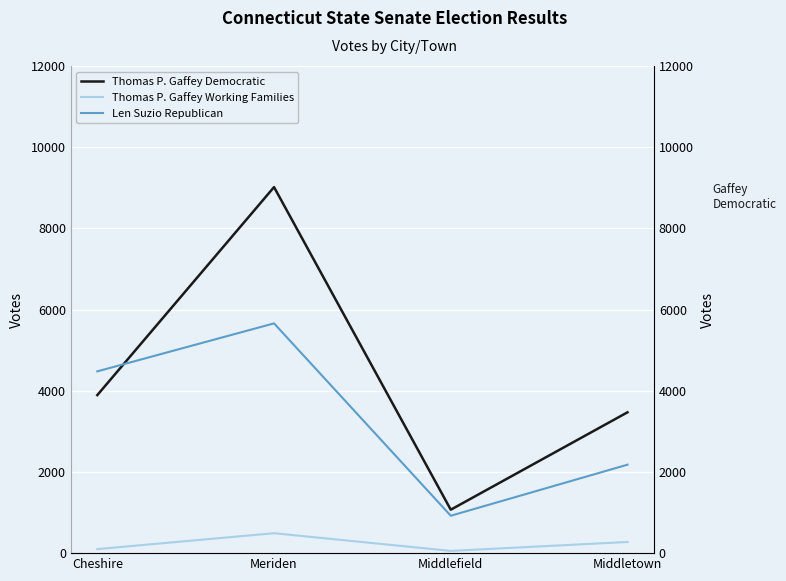

How many lines are shown in the chart?

3